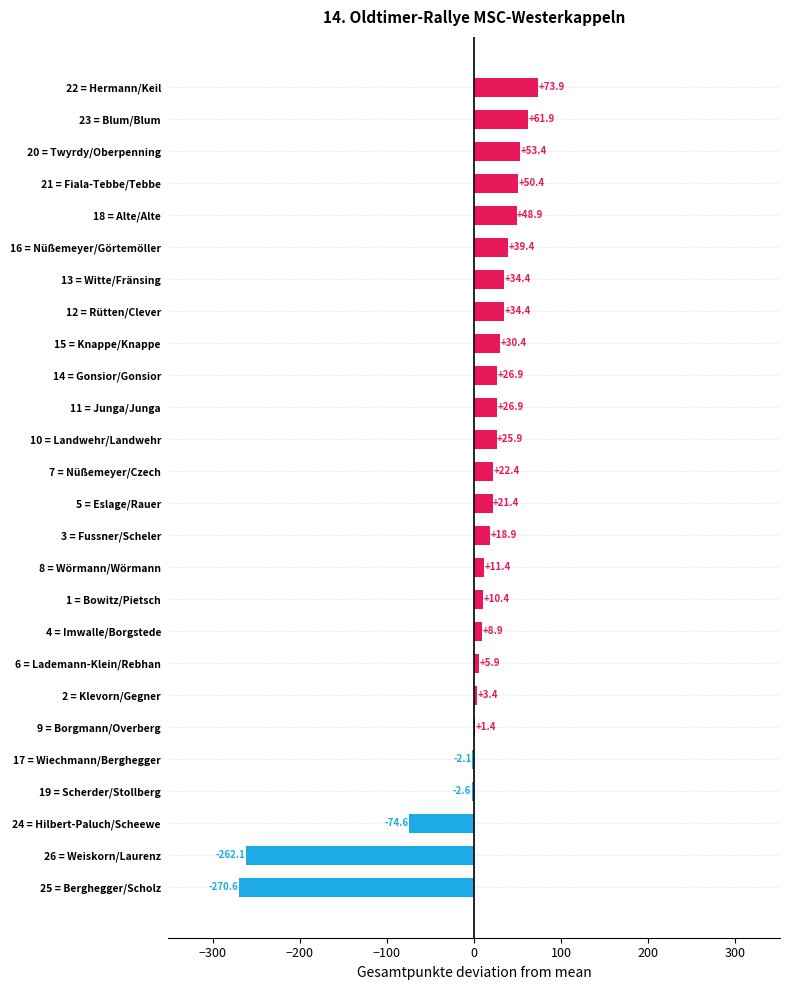

Read the value at 2 = Klevorn/Gegner.

3.4